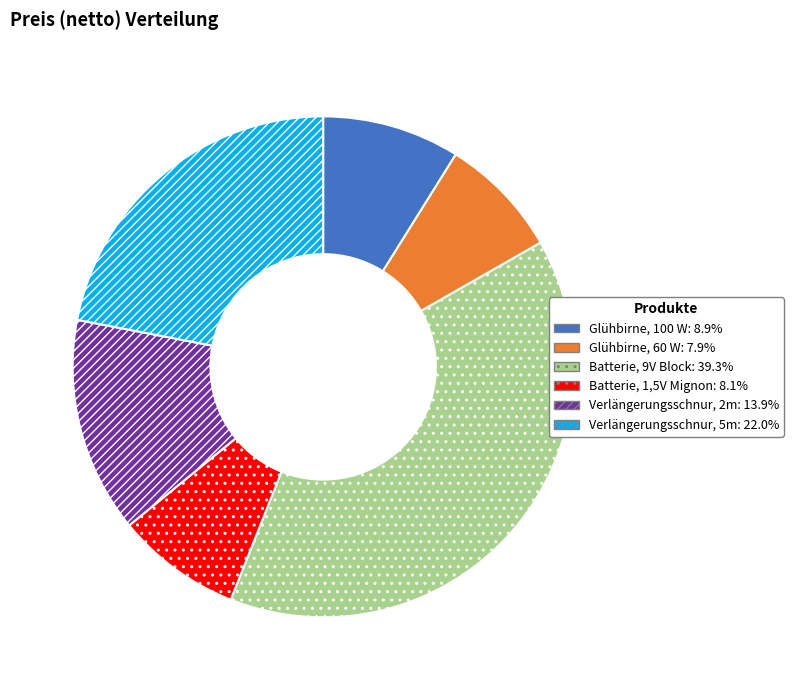

How many slices are in this pie chart?

6